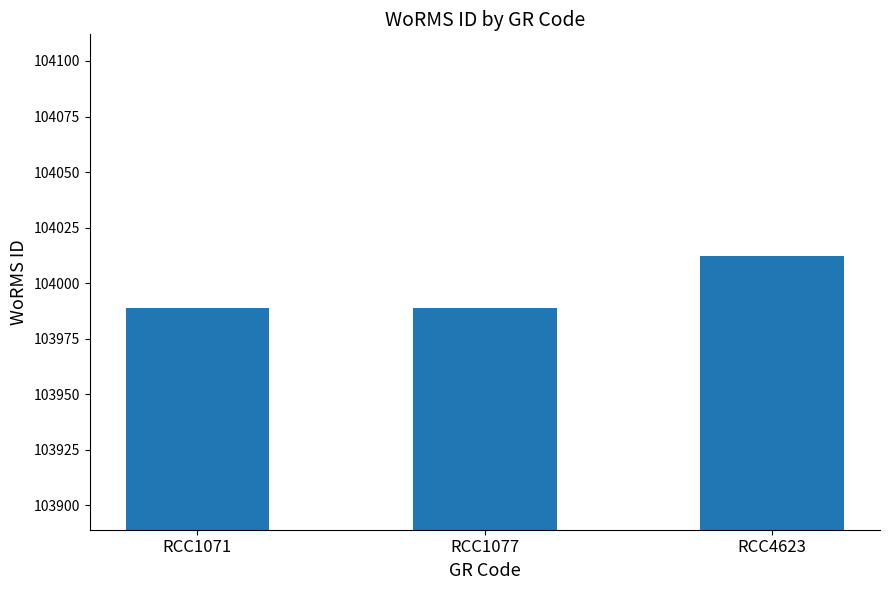

What is the value of the 1st bar from the left?

103989